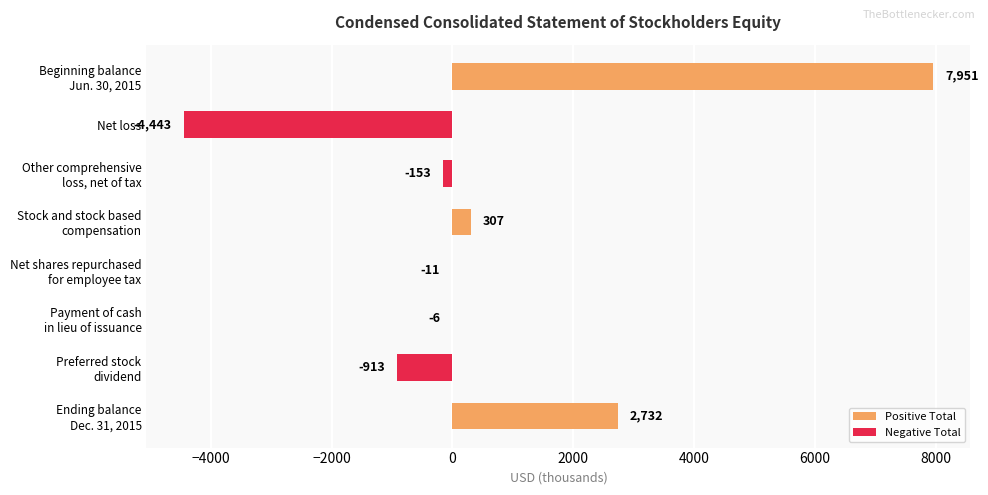

The value at Net loss is -4443. True or false?

True